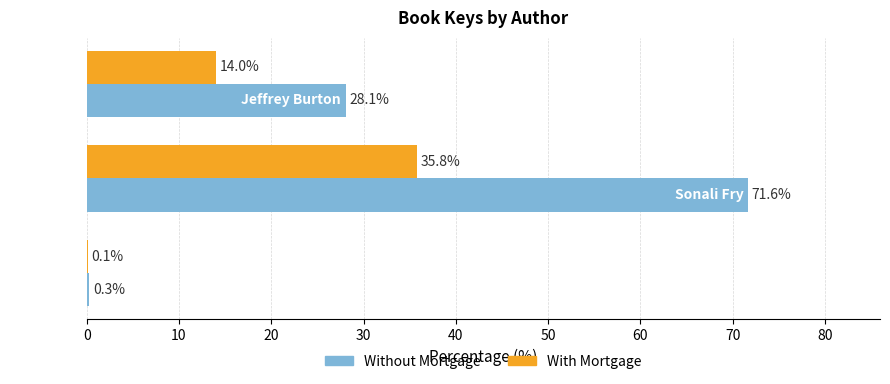

What is the greatest value displayed?

71.6